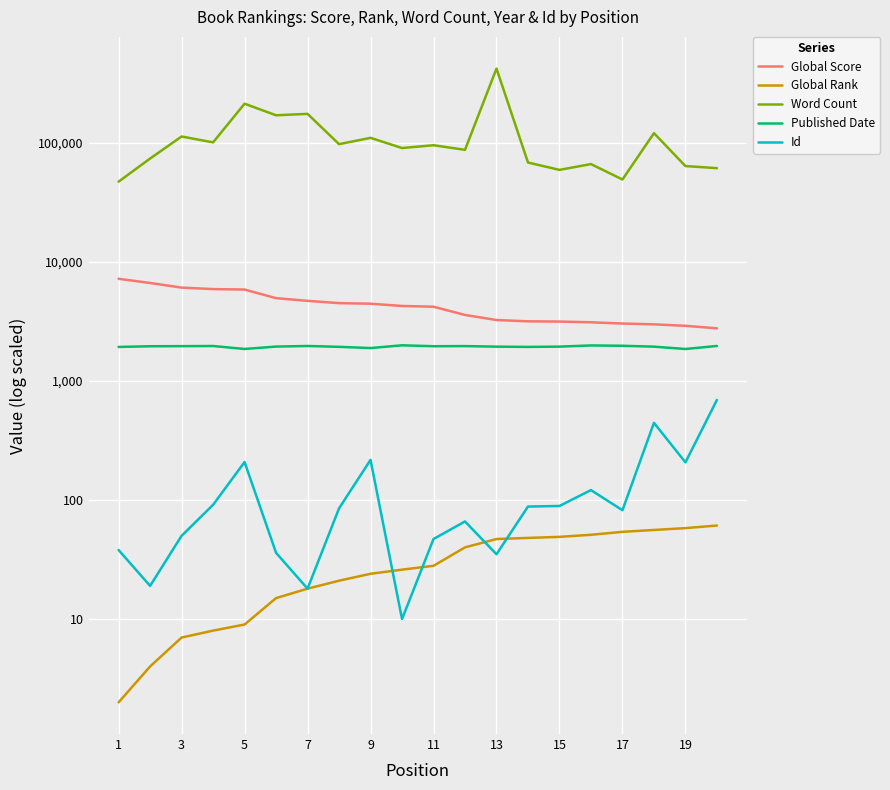

True or false: Global Rank has a value of 48 at 13.

True